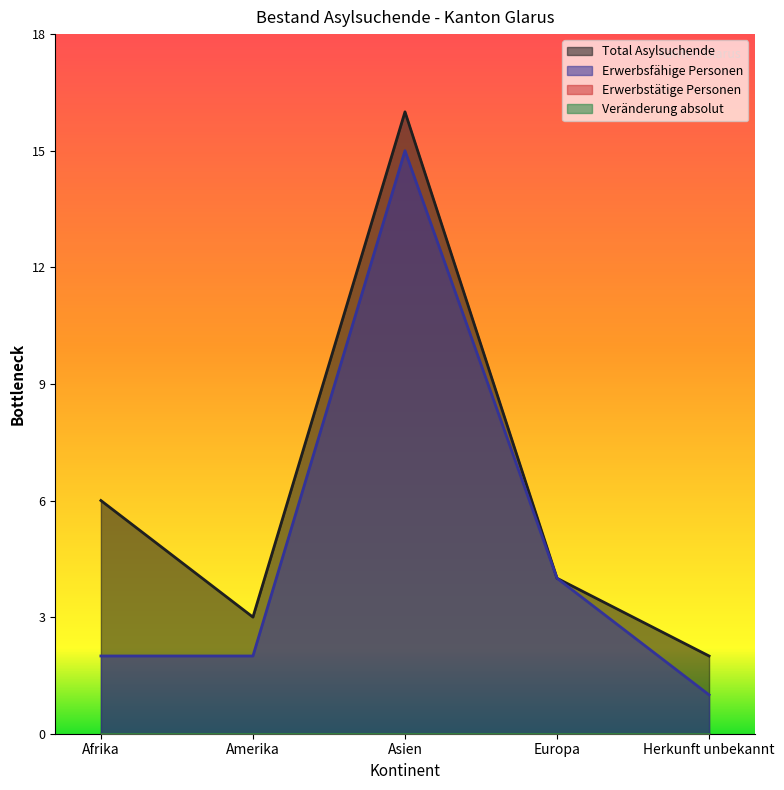

Which series has the largest total across all categories?

Total Asylsuchende